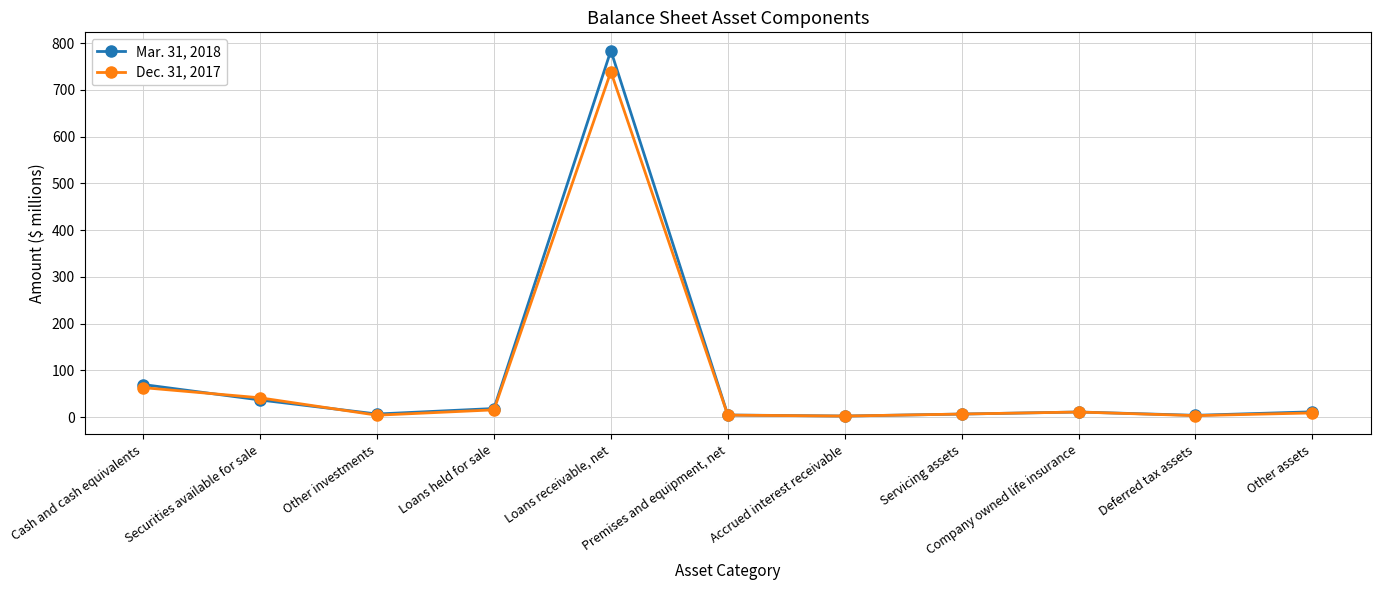

Is this an area chart (filled region under the line)?

No